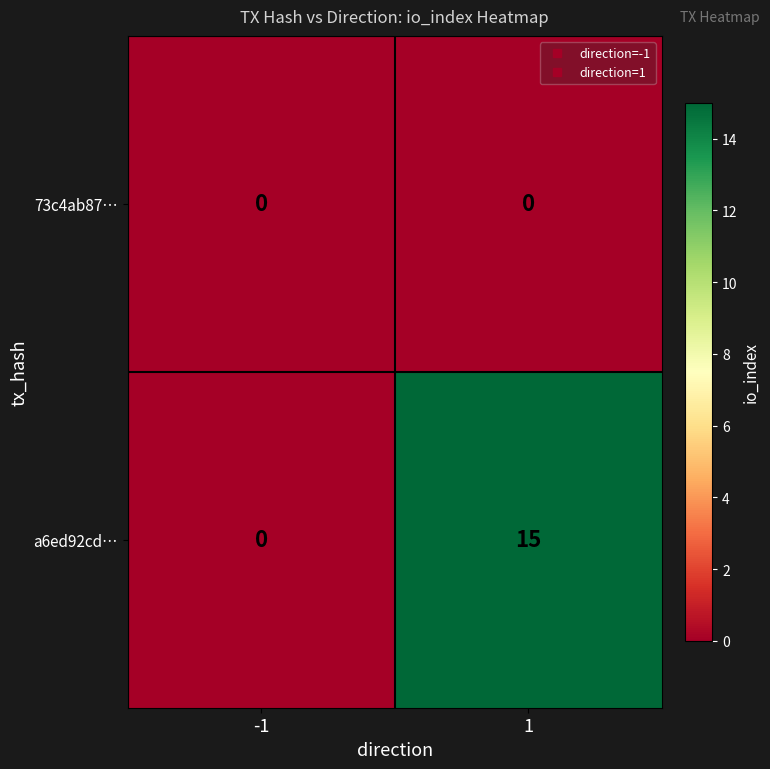

List the series in order of their overall mean, lowest first.

73c4ab87…, a6ed92cd…